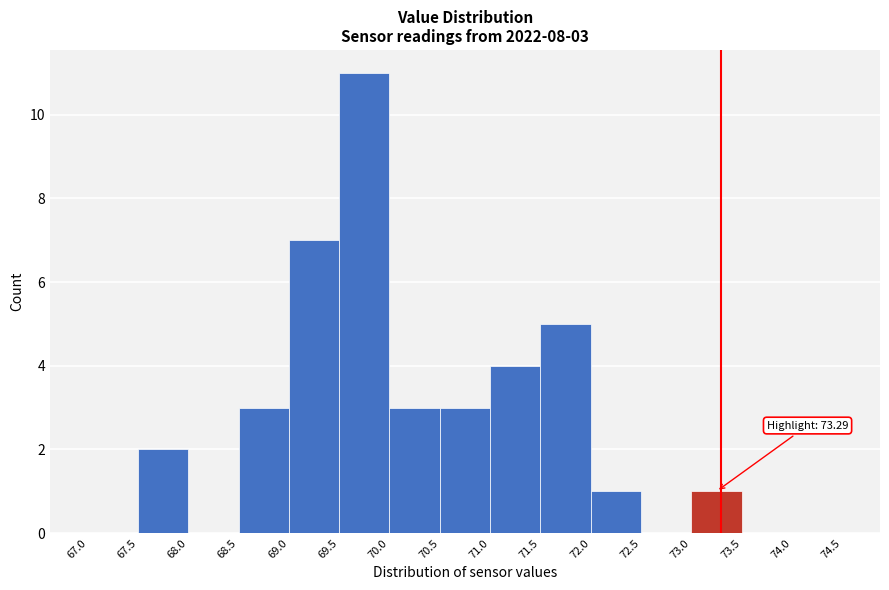

Over which range of the x-axis is the bar tallest?

69.5 to 70.0